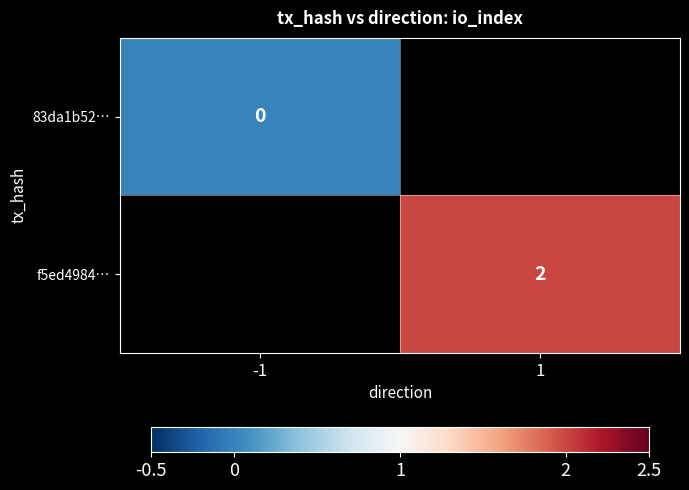

Is it true that f5ed4984… equals 2 at 1?

True